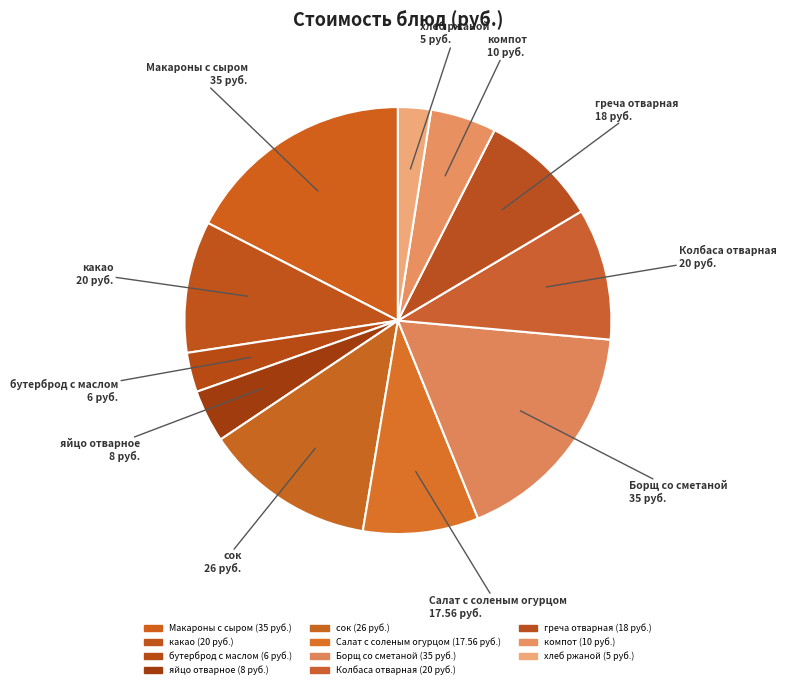

How many slices are in this pie chart?

11